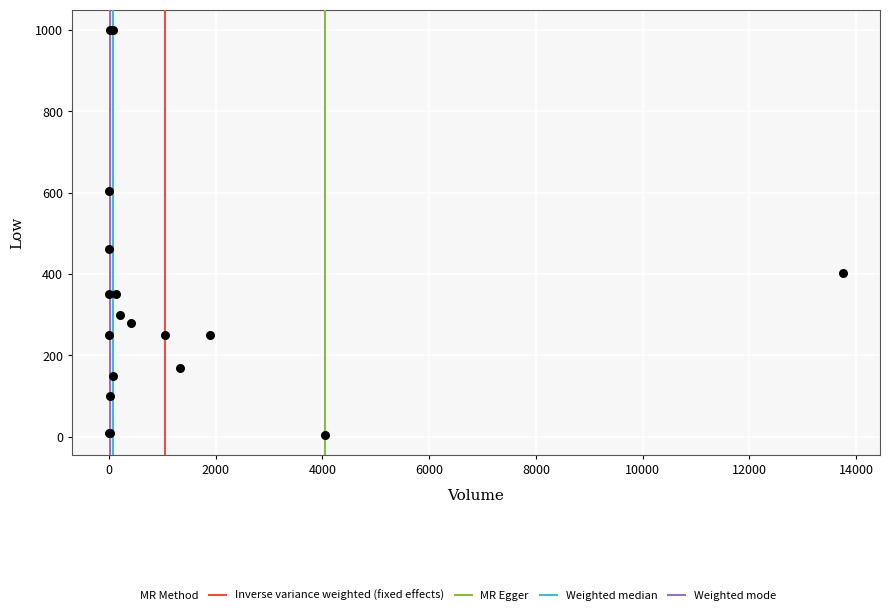

What Y value in the scatter plot is closest to 502?

462